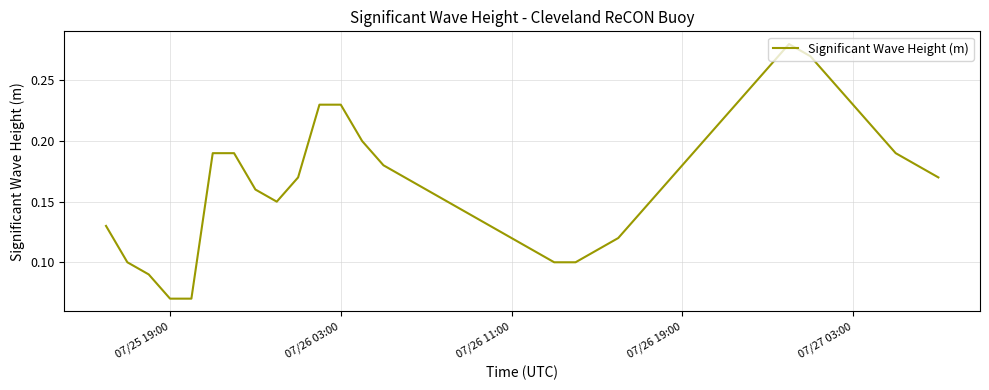

Reading left to right, extract all data points from this chart.

0.1	0.1	0.1	0.1	0.1	0.2	0.2	0.2	0.1	0.2	0.2	0.2	0.2	0.2	0.2	0.2	0.1	0.1	0.1	0.1	0.1	0.1	0.1	0.1	0.1	0.1	0.2	0.2	0.2	0.2	0.2	0.3	0.3	0.3	0.2	0.2	0.2	0.2	0.2	0.2